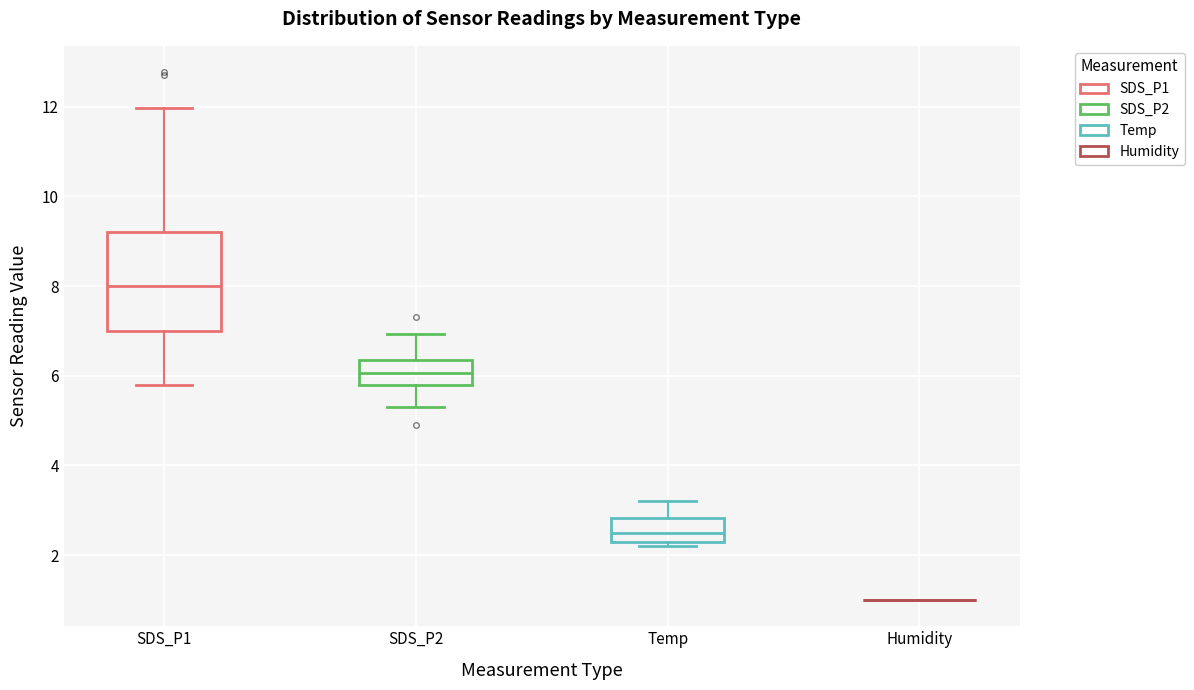

Which box is the tallest, from its lower edge to its upper edge?

SDS_P1